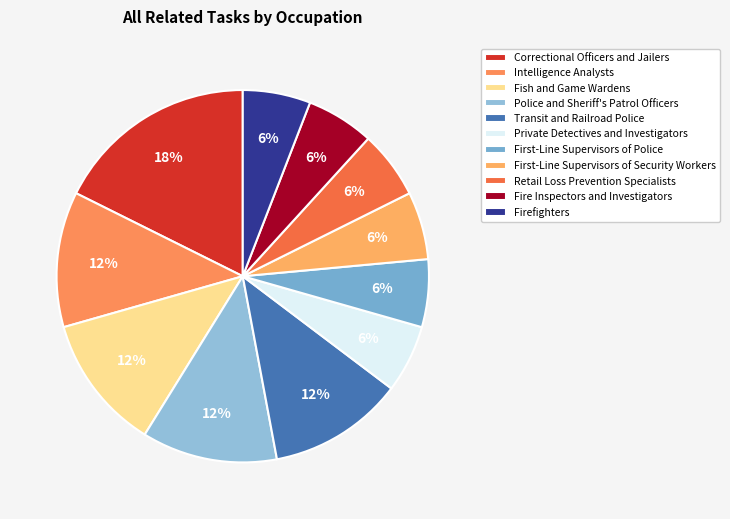

To the nearest percent, what percentage of the pie is Firefighters?

6%